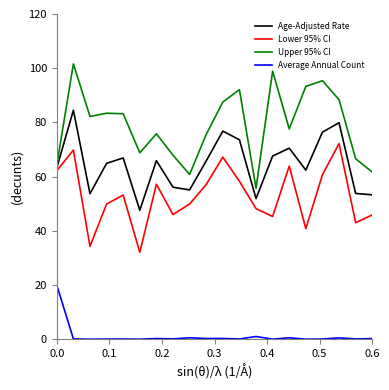

Which series has the widest spread of values?

Upper 95% CI